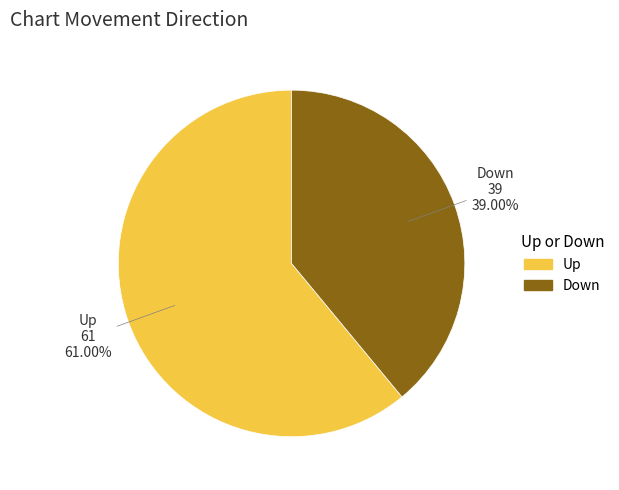

Rank the categories by value from highest to lowest.

Up, Down